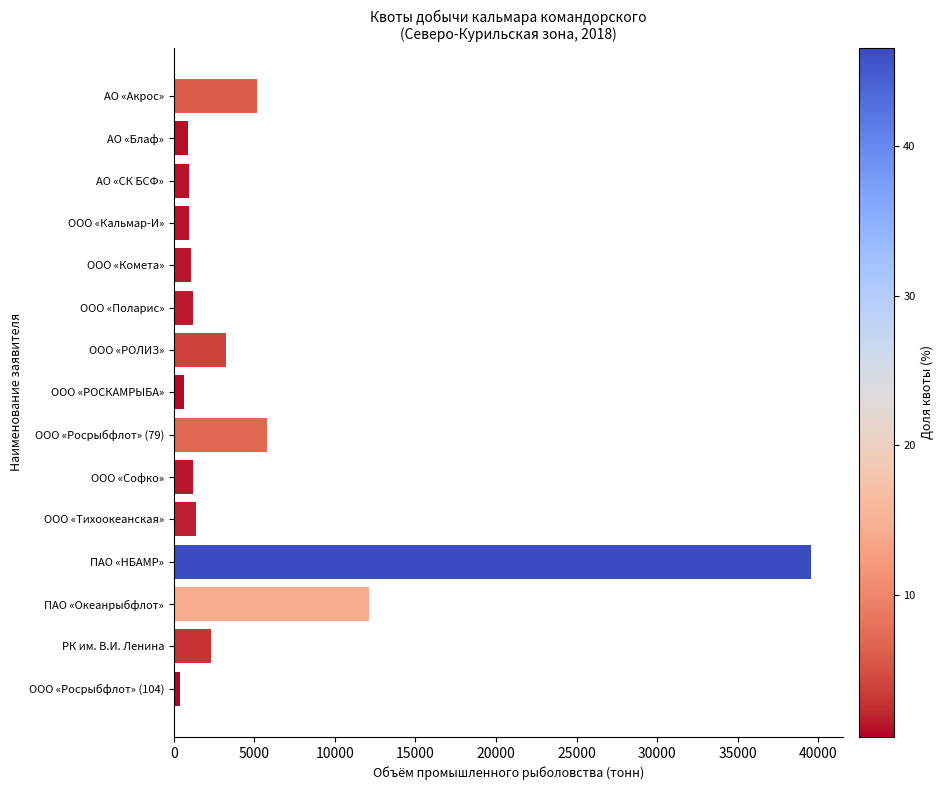

What is the minimum value shown in the chart?

410.9